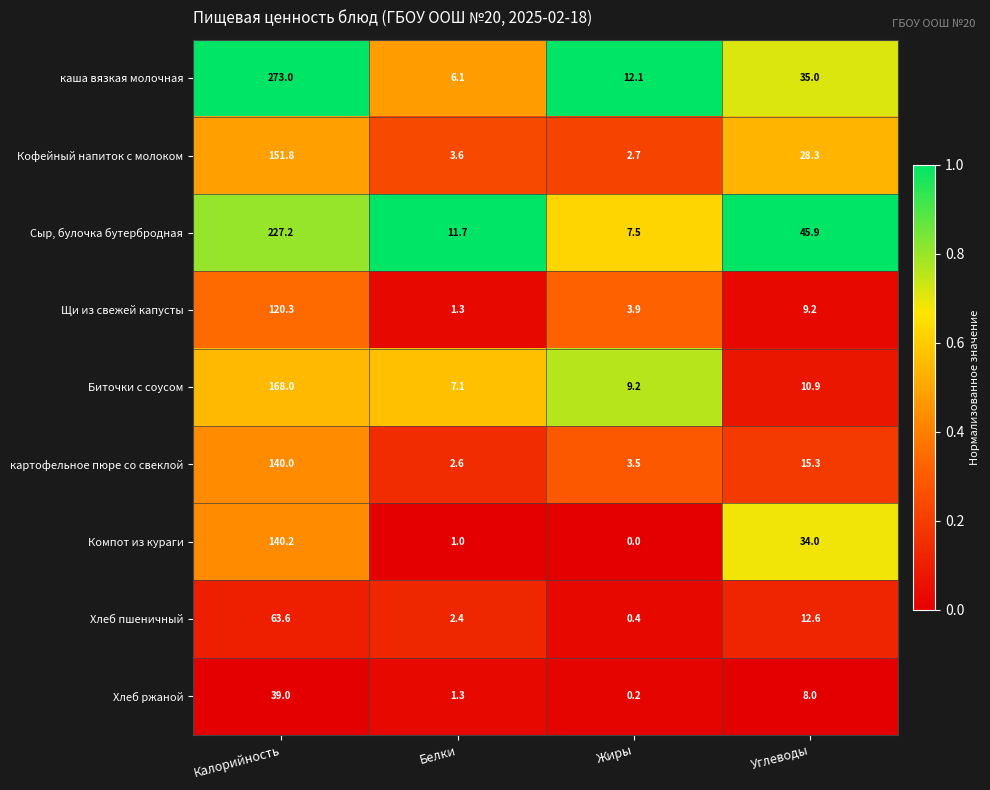

True or false: каша вязкая молочная has a value of 35.0 at Углеводы.

True